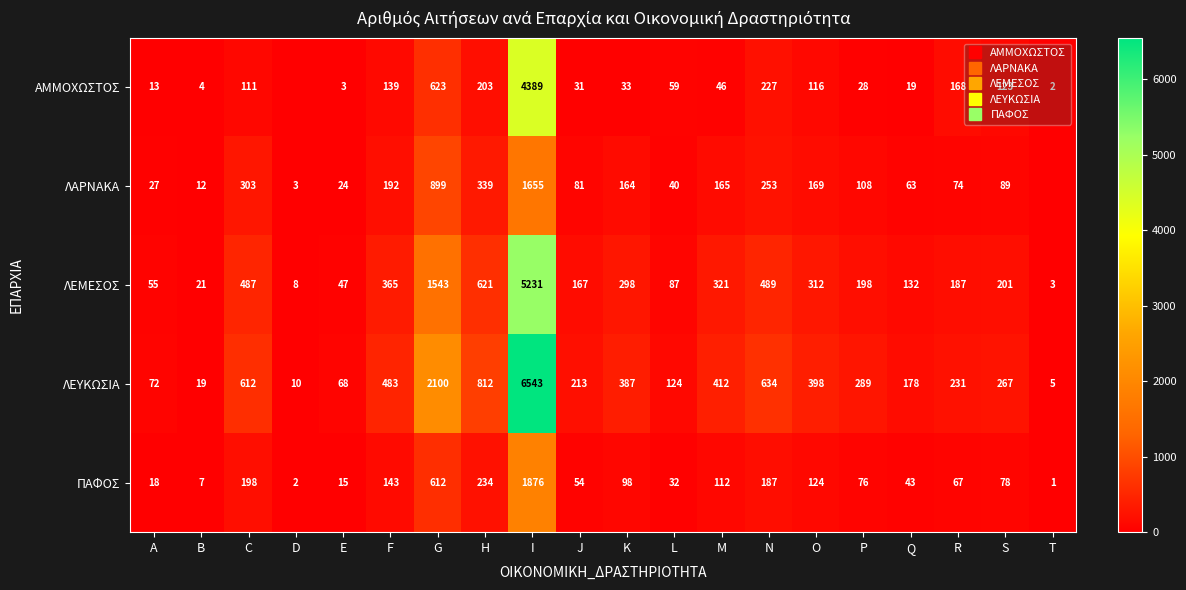

Rank the series by their maximum value, from highest to lowest.

ΛΕΥΚΩΣΙΑ, ΛΕΜΕΣΟΣ, ΑΜΜΟΧΩΣΤΟΣ, ΠΑΦΟΣ, ΛΑΡΝΑΚΑ